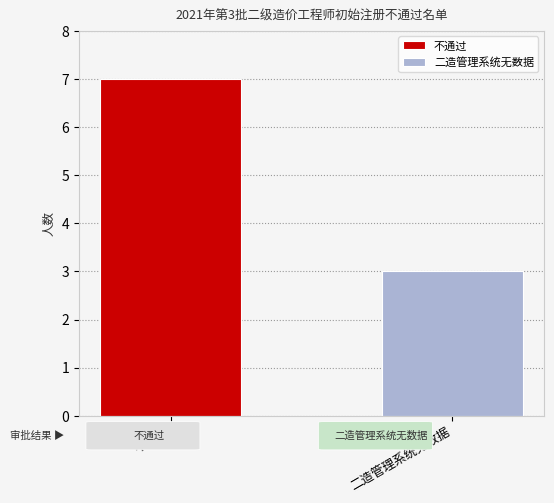

Which series has the largest range (max minus min)?

不通过